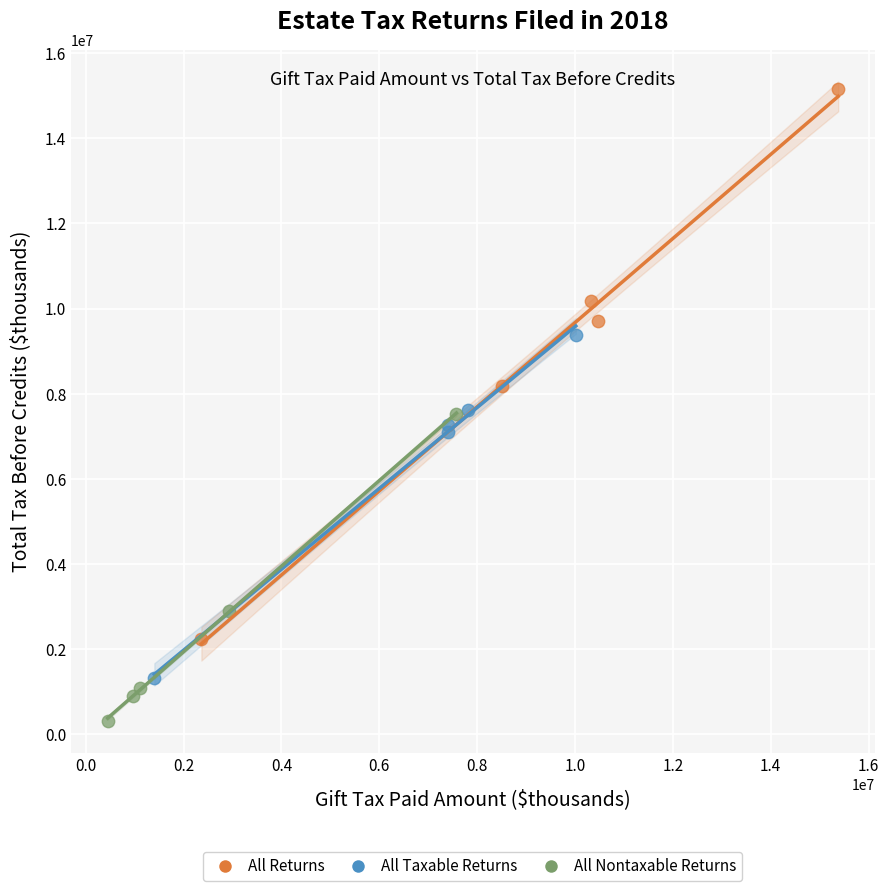

Which series reaches the minimum Y coordinate?

All Nontaxable Returns